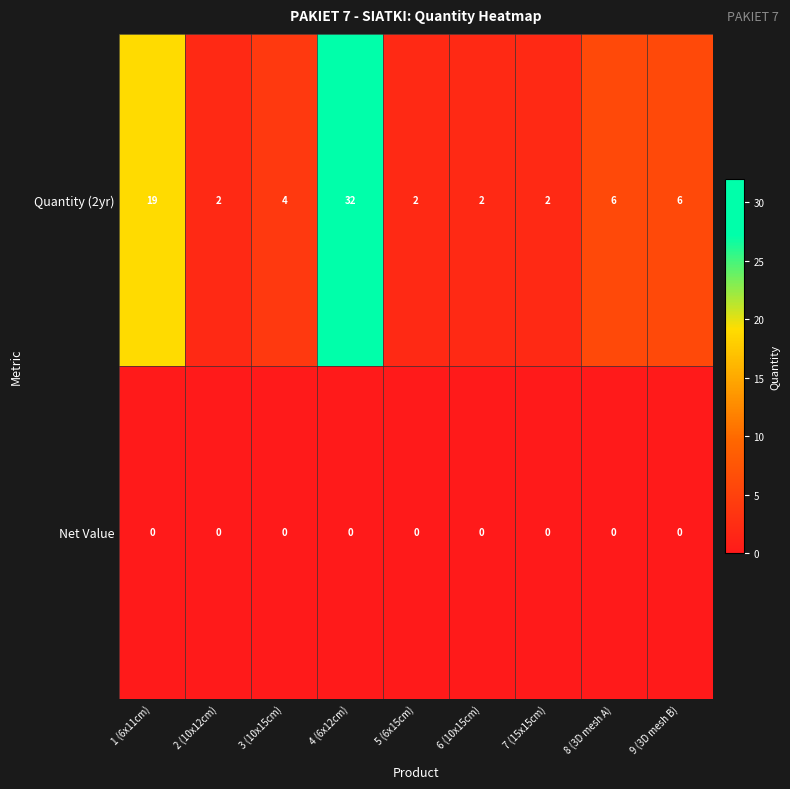

List the series in order of their overall mean, highest first.

Quantity (2yr), Net Value